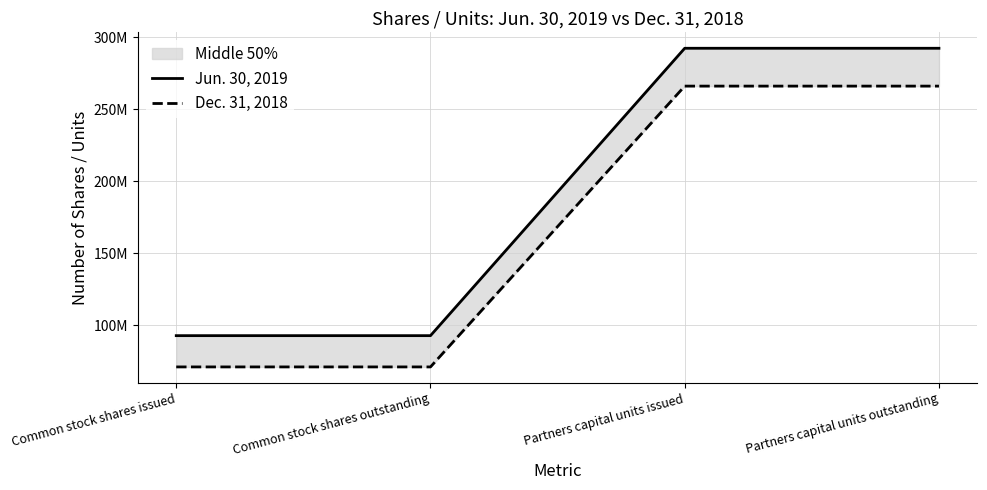

List the series in order of their peak value, highest first.

Jun. 30, 2019, Dec. 31, 2018